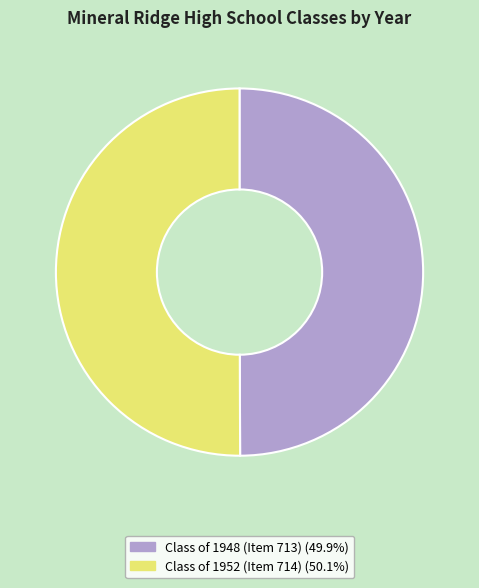

Do Class of 1948 (Item 713) and Class of 1952 (Item 714) together represent more than half of the pie?

Yes